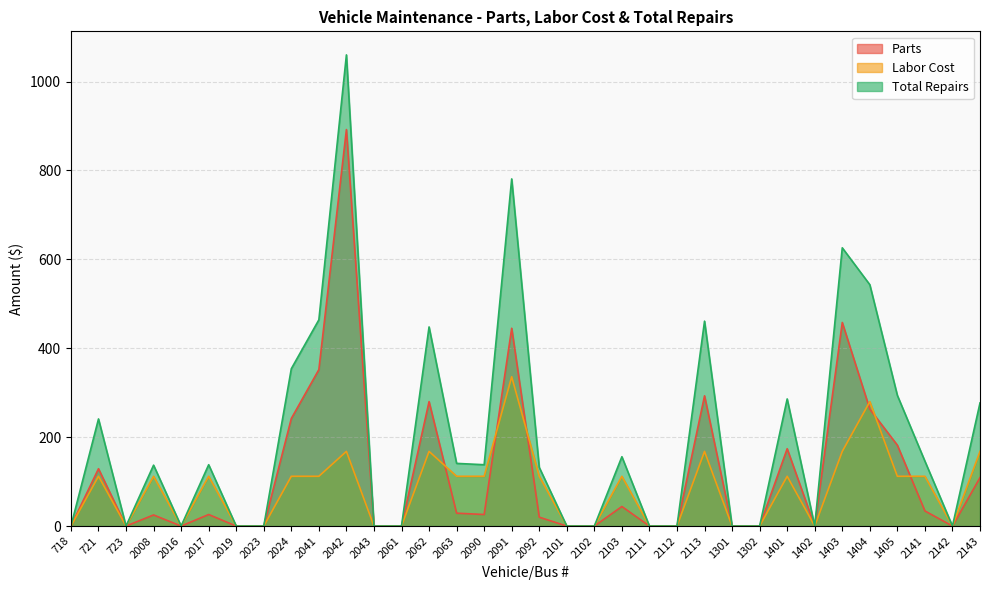

List the labels in order of Labor Cost value, smallest first.

718, 723, 2016, 2019, 2023, 2043, 2061, 2101, 2102, 2111, 2112, 1301, 1302, 1402, 2142, 721, 2008, 2017, 2024, 2041, 2063, 2090, 2092, 2103, 1401, 1405, 2141, 2042, 2062, 2113, 1403, 2143, 1404, 2091